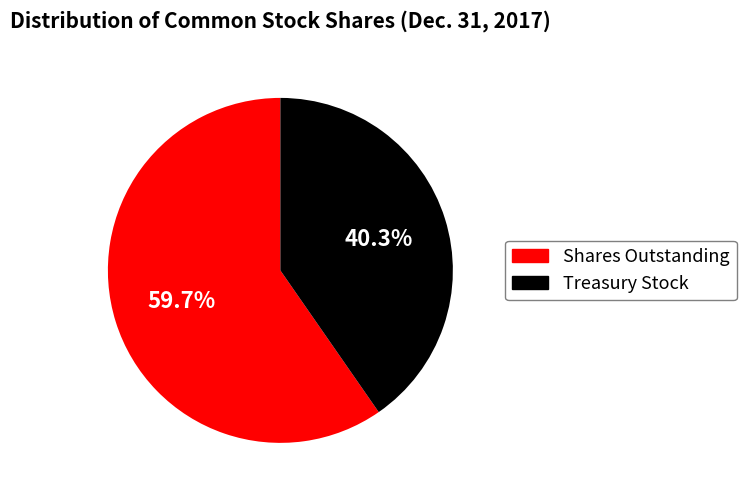

Does any single category account for the majority?

Yes